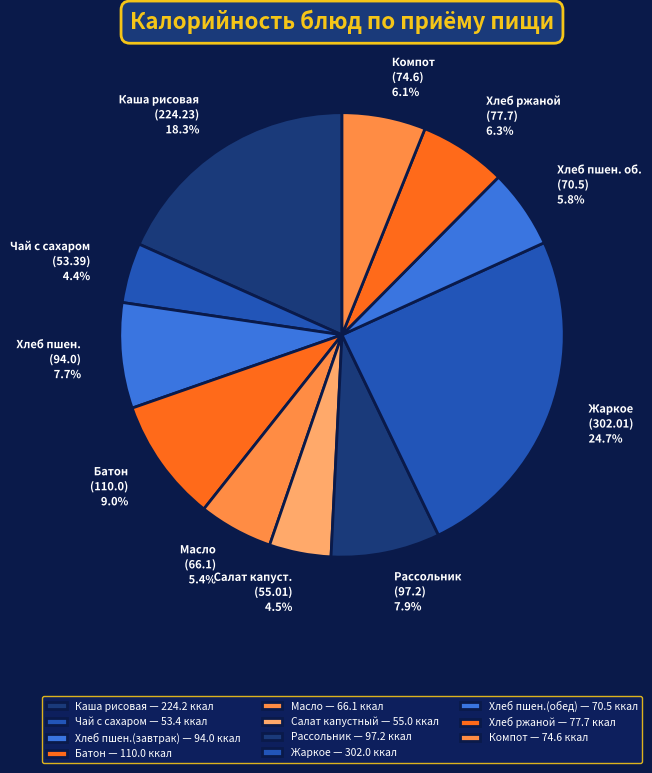

Which has a higher value, Салат капуст. (55.01) 4.5% or Каша рисовая (224.23) 18.3%?

Каша рисовая (224.23) 18.3%